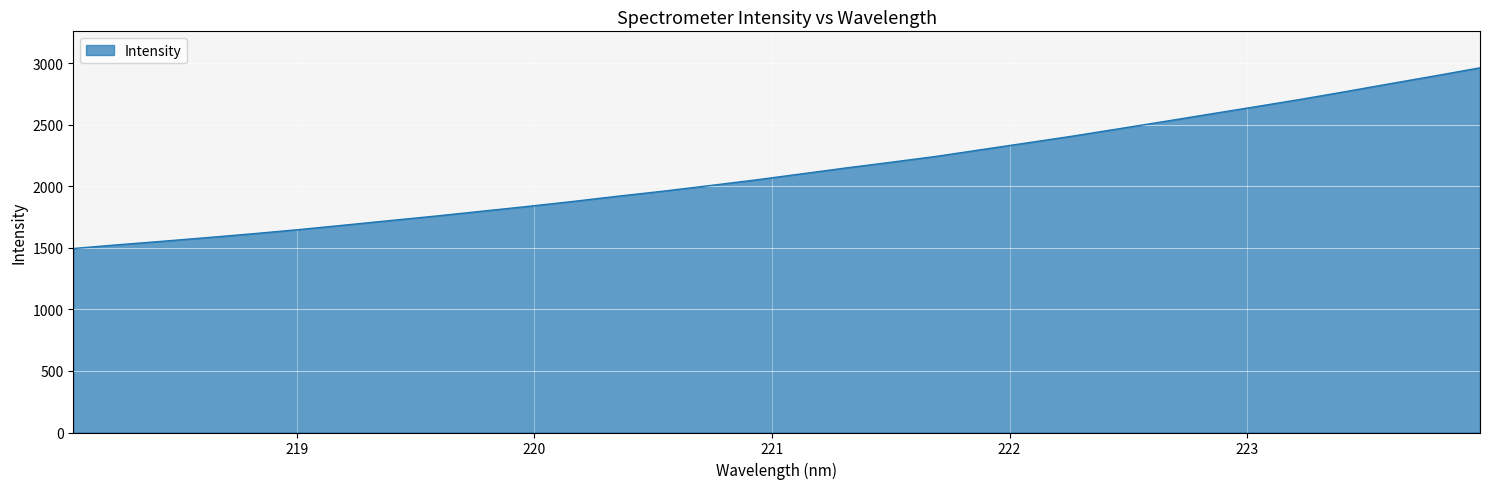

What is the minimum value shown in the chart?

1495.5